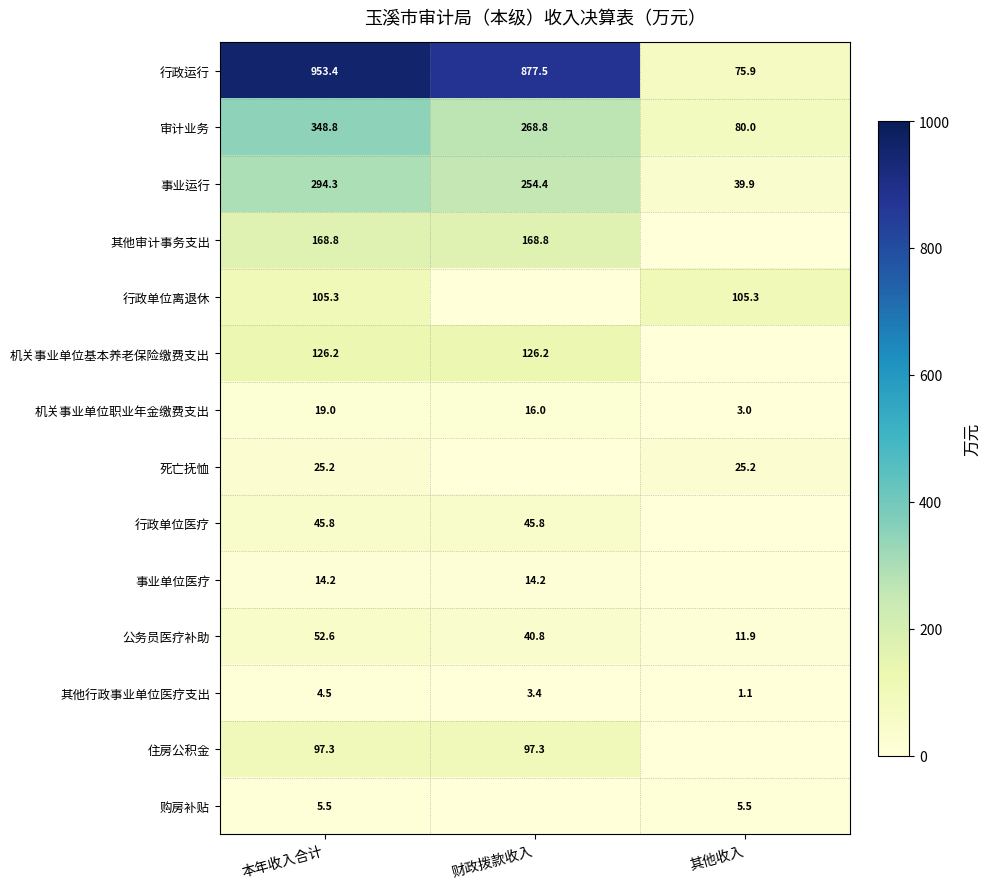

At which category is the sum across all series the highest?

本年收入合计